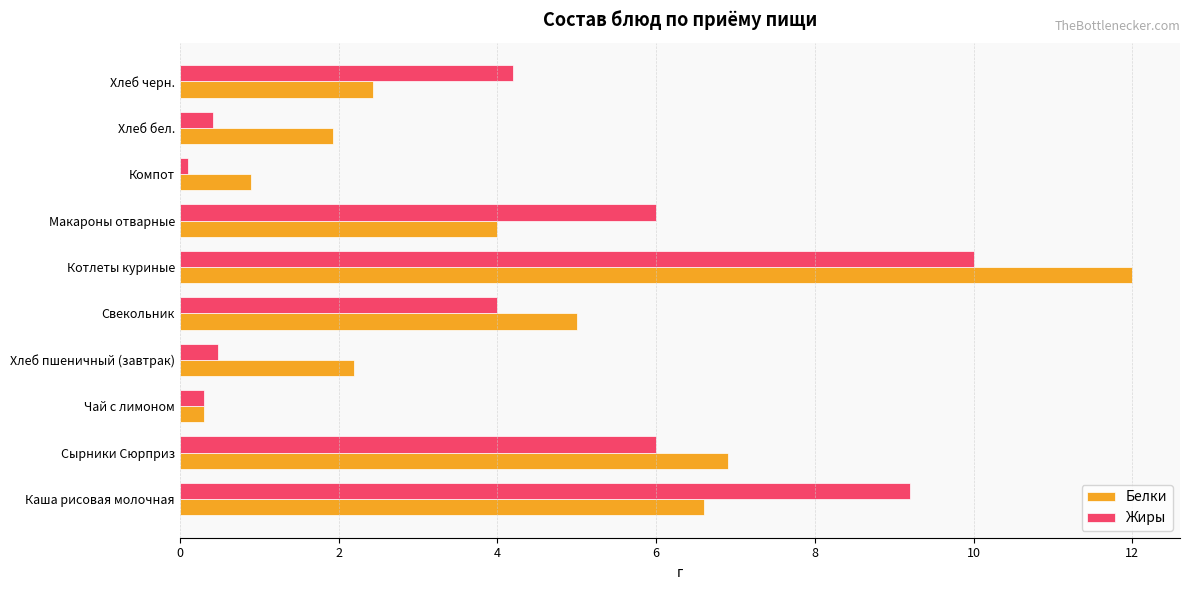

What is the approximate value of Белки at Сырники Сюрприз?

6.9